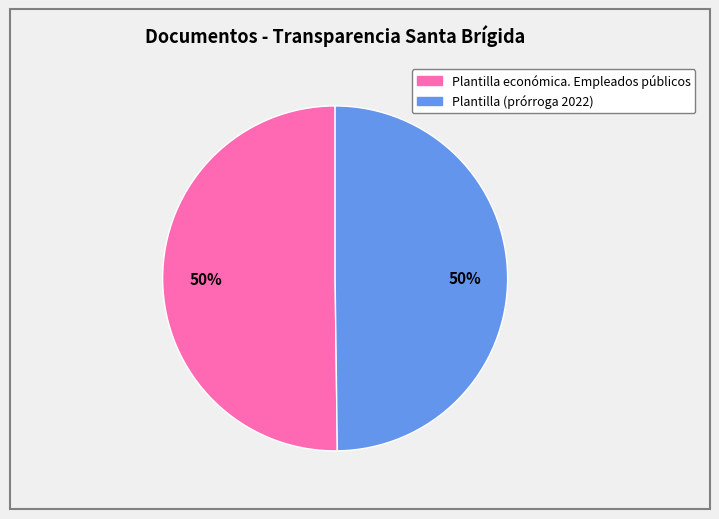

What percentage is the Plantilla (prórroga 2022) slice, to the nearest percent?

50%